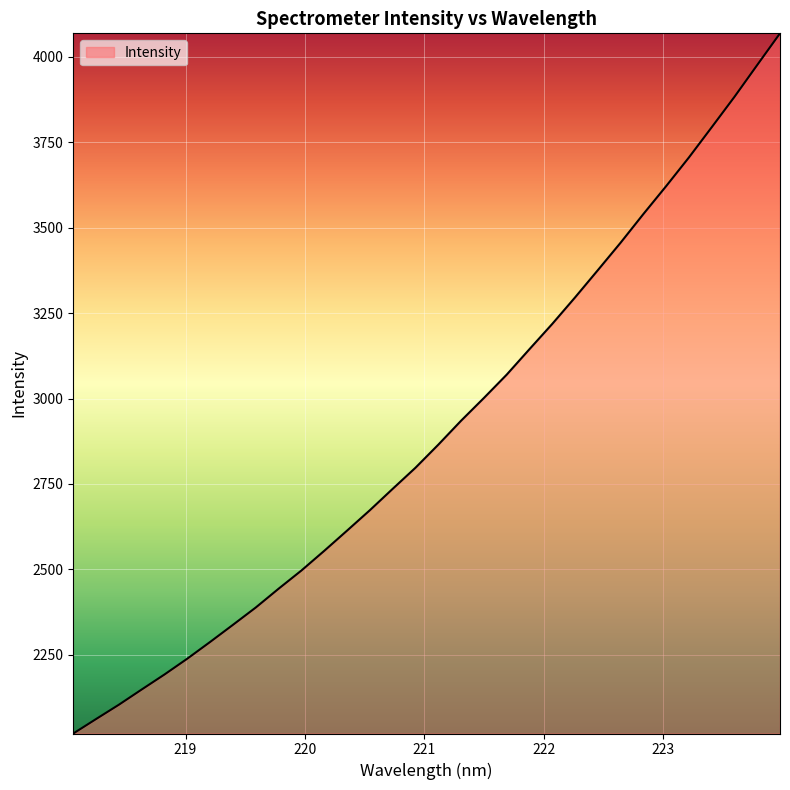

What is the value of the 29th point from the left?

3793.8